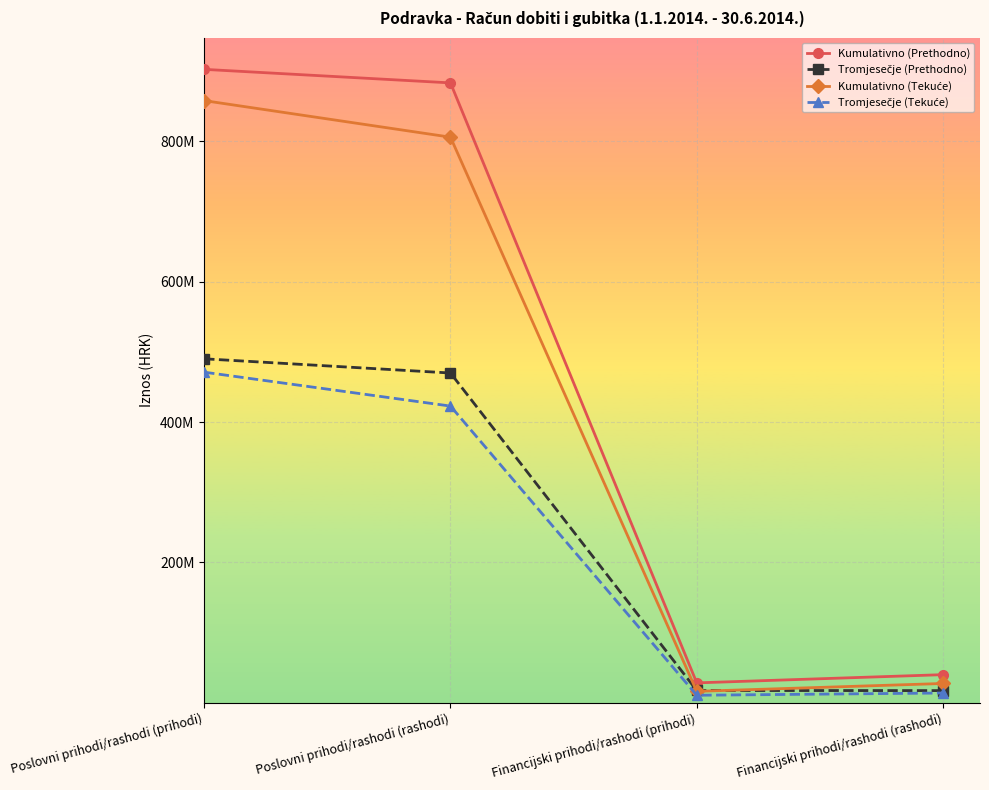

What is the label of the 2nd point from the left?

Poslovni prihodi/rashodi (rashodi)